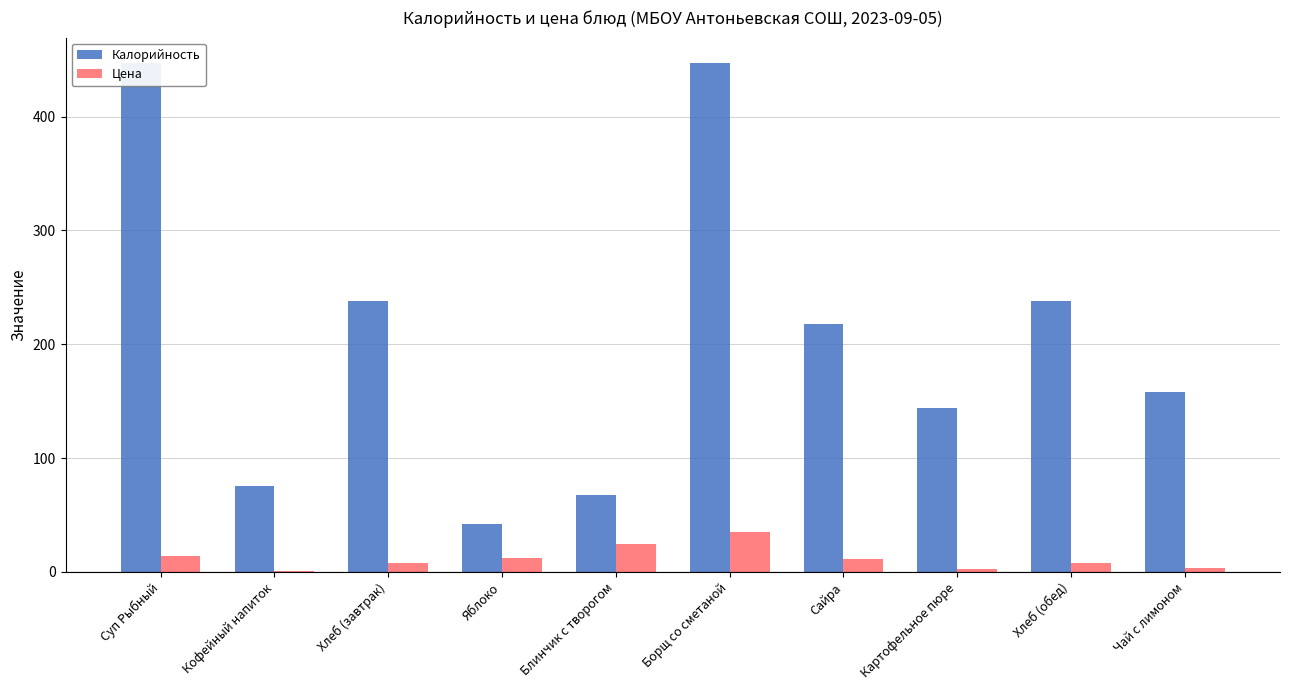

Is it true that Цена equals 3.4 at Сайра?

False